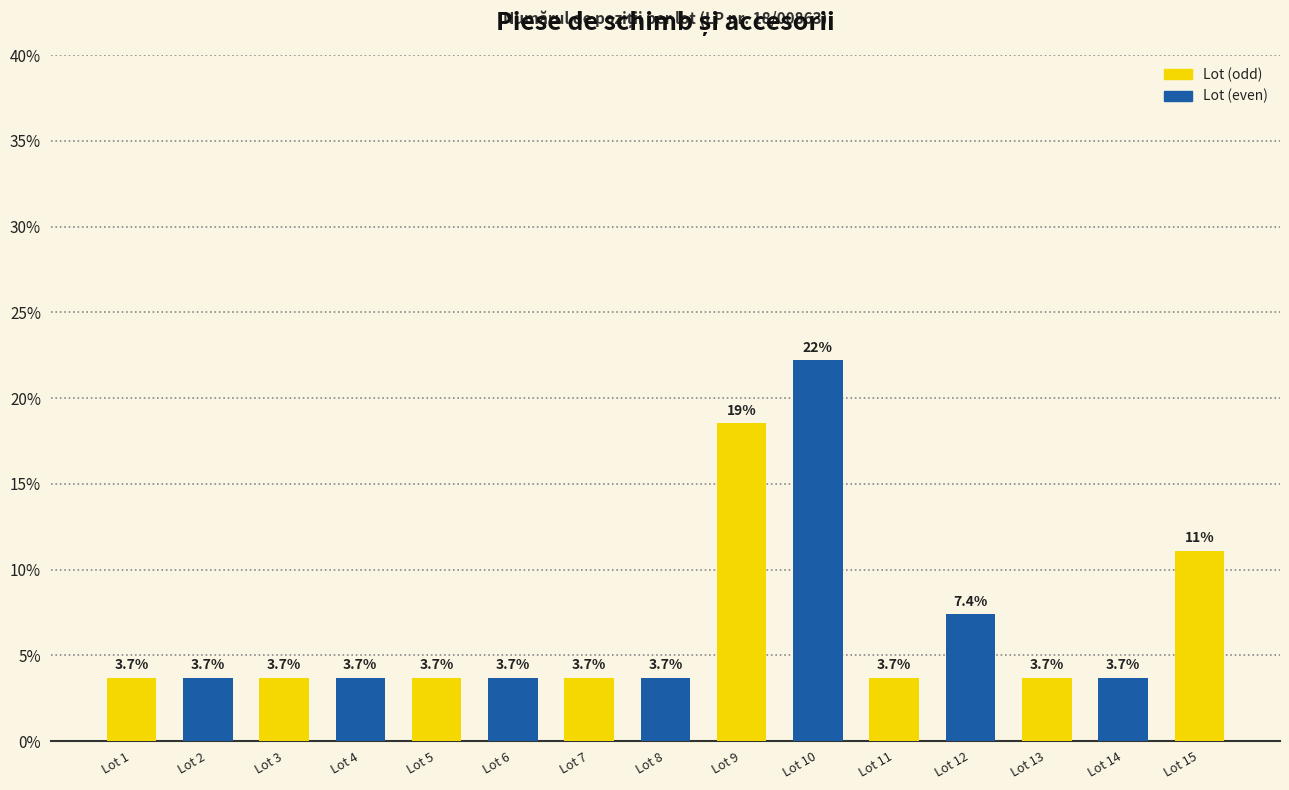

Is it true that the value at Lot 7 is 3.7?

True